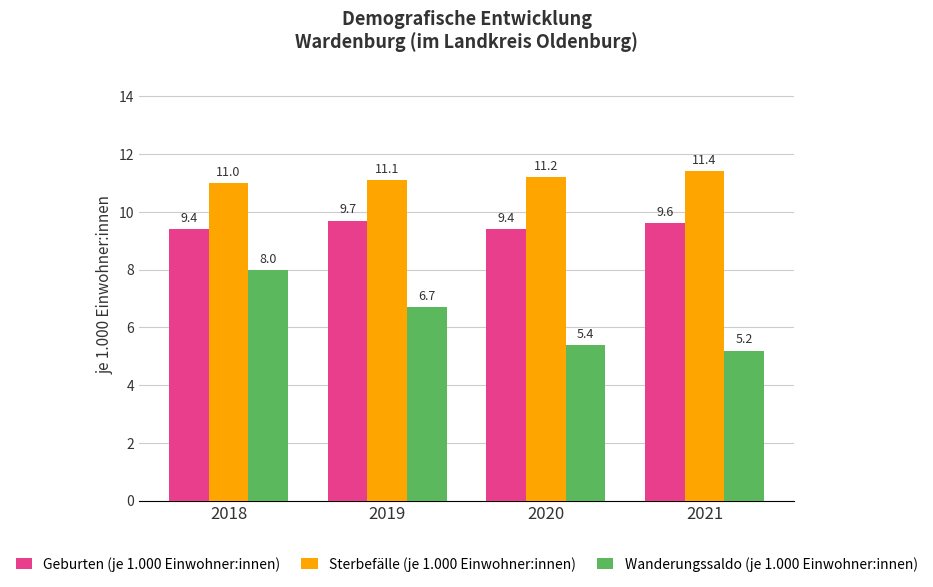

Reading left to right, extract all data points from this chart.

Geburten (je 1.000 Einwohner:innen): 2018=9.4	2019=9.7	2020=9.4	2021=9.6
Sterbefälle (je 1.000 Einwohner:innen): 2018=11.0	2019=11.1	2020=11.2	2021=11.4
Wanderungssaldo (je 1.000 Einwohner:innen): 2018=8.0	2019=6.7	2020=5.4	2021=5.2